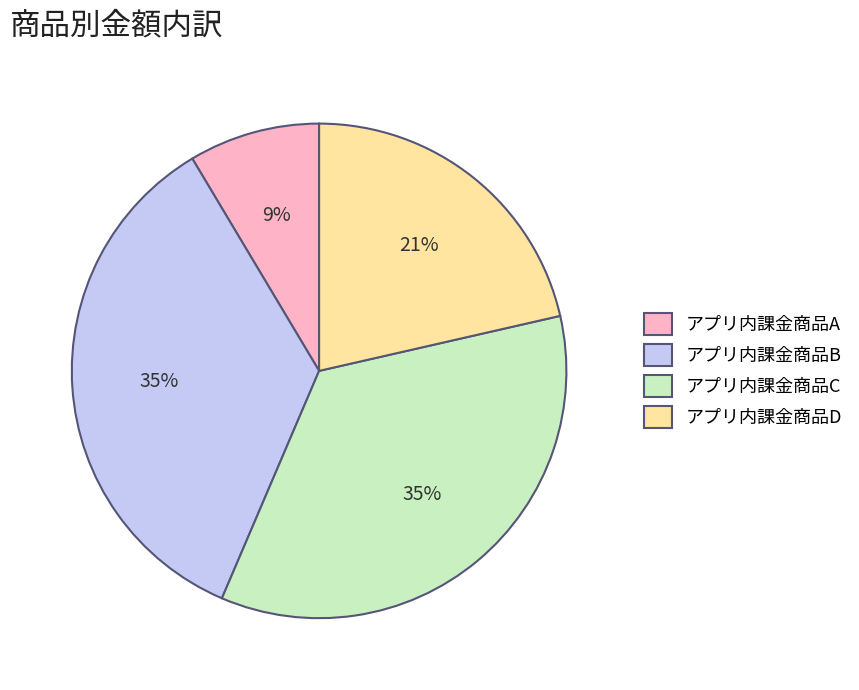

To the nearest percent, what is the difference between the アプリ内課金商品D and アプリ内課金商品C slice percentages?

14%